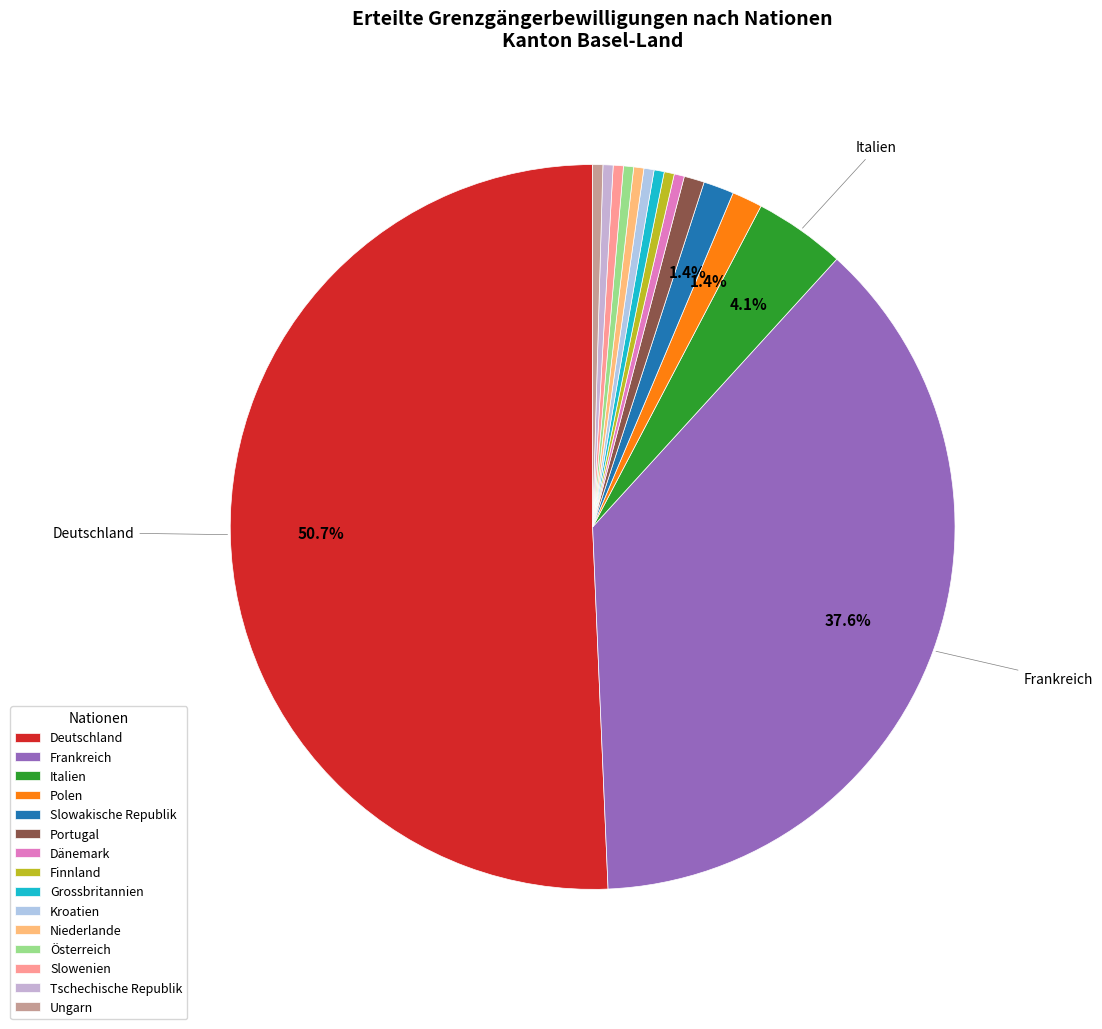

How many slices are in this pie chart?

15